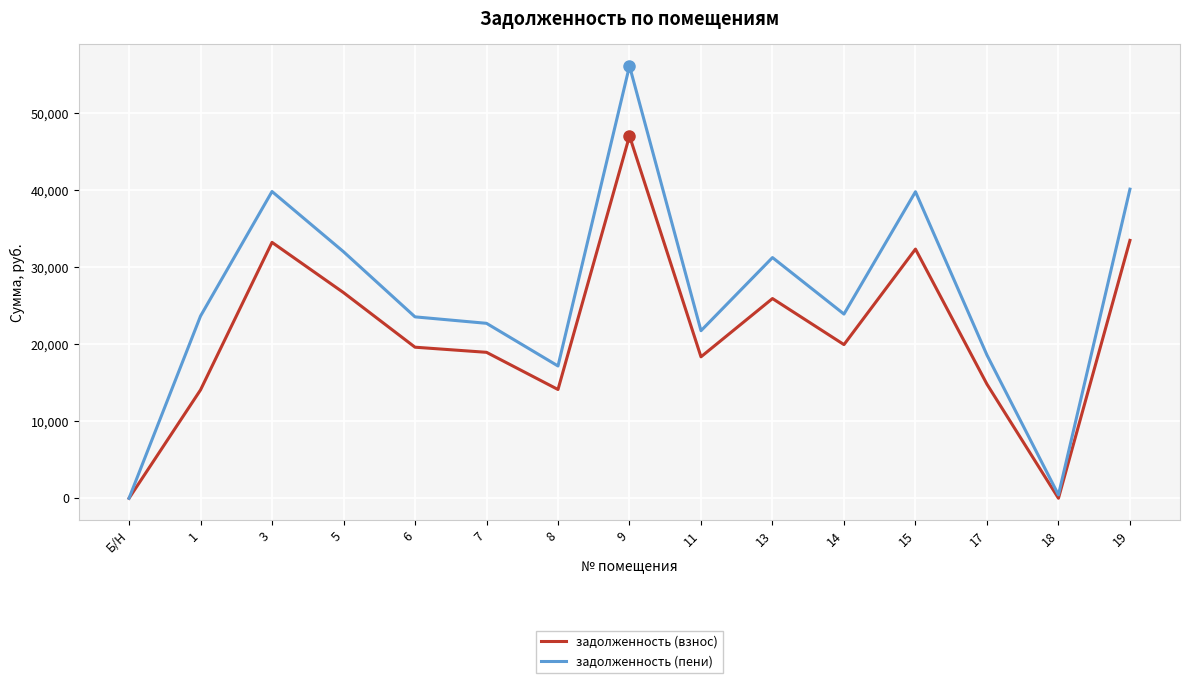

How many series are shown in this chart?

2